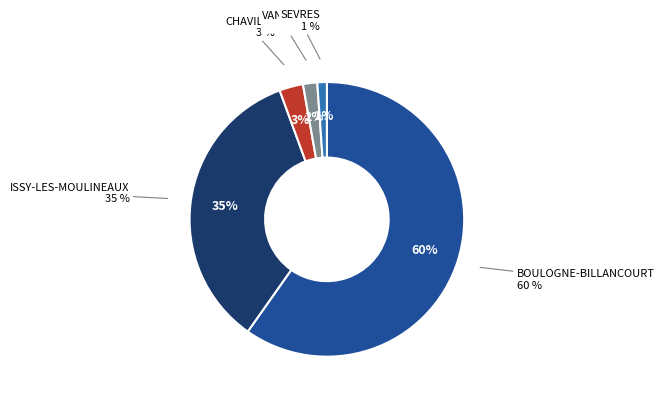

To the nearest percent, what percentage of the pie is ISSY-LES-MOULINEAUX?

35%